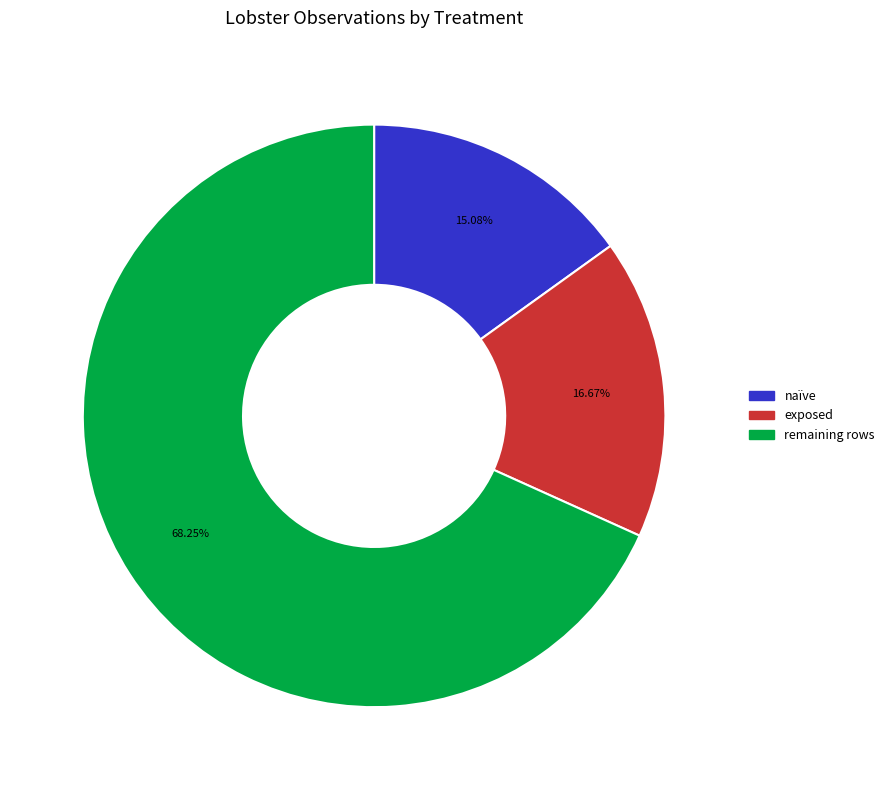

Is there a majority slice in this chart?

Yes